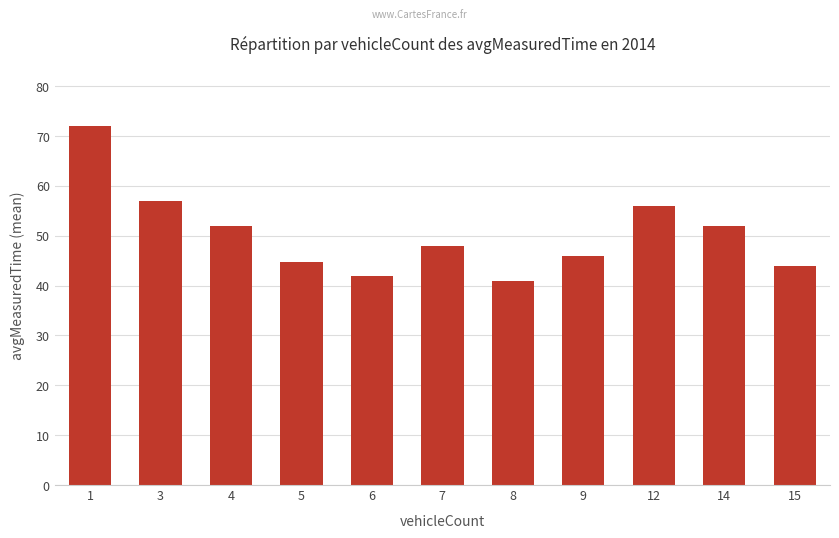

Reading right to left, extract all data points from this chart.

15=44.0	14=52.0	12=56.0	9=46.0	8=41.0	7=47.9	6=41.9	5=44.8	4=52.0	3=57.0	1=72.0